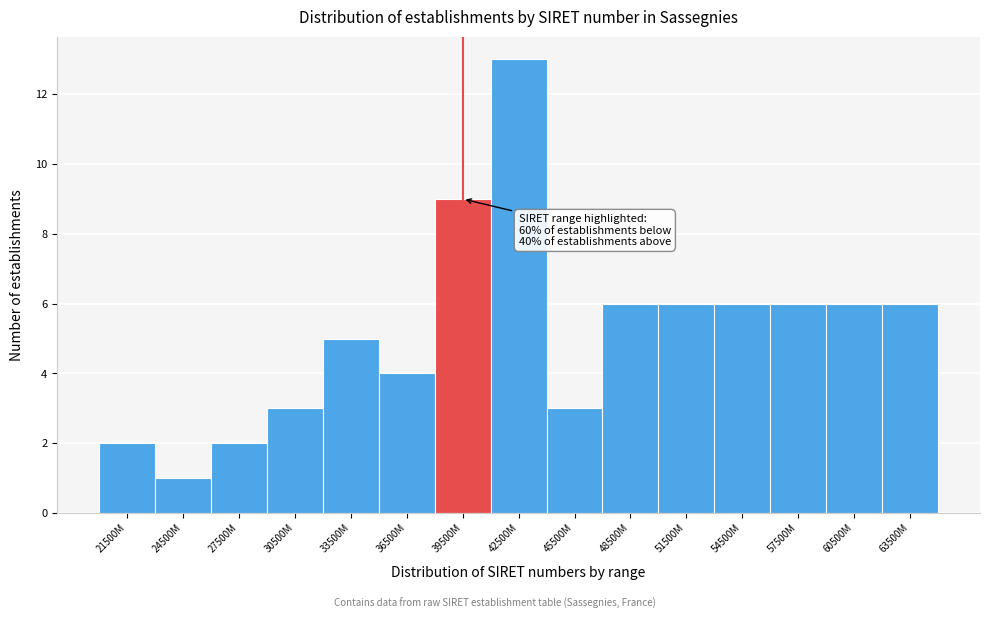

Reading left to right, what are all the values shown in this chart?

21500M=2	24500M=1	27500M=2	30500M=3	33500M=5	36500M=4	39500M=9	42500M=13	45500M=3	48500M=6	51500M=6	54500M=6	57500M=6	60500M=6	63500M=6